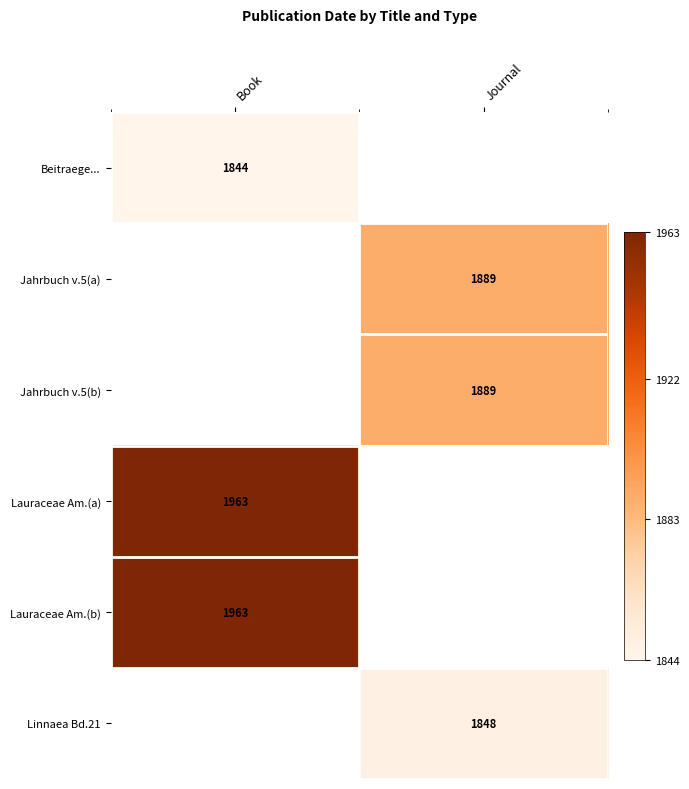

True or false: Linnaea Bd.21 has a value of 2485 at Journal.

False